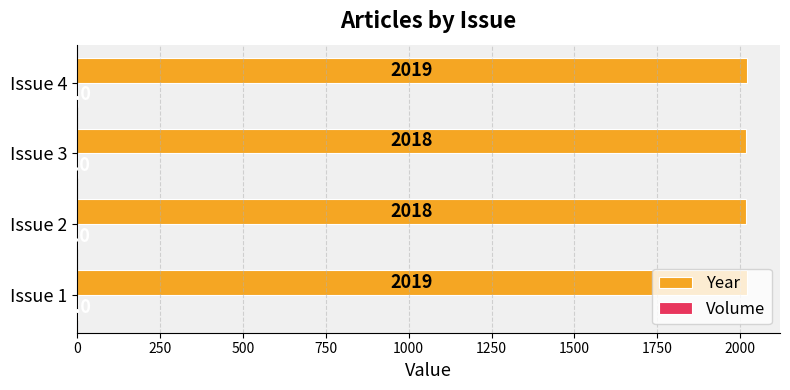

True or false: Year has a value of 2648 at Issue 4.

False